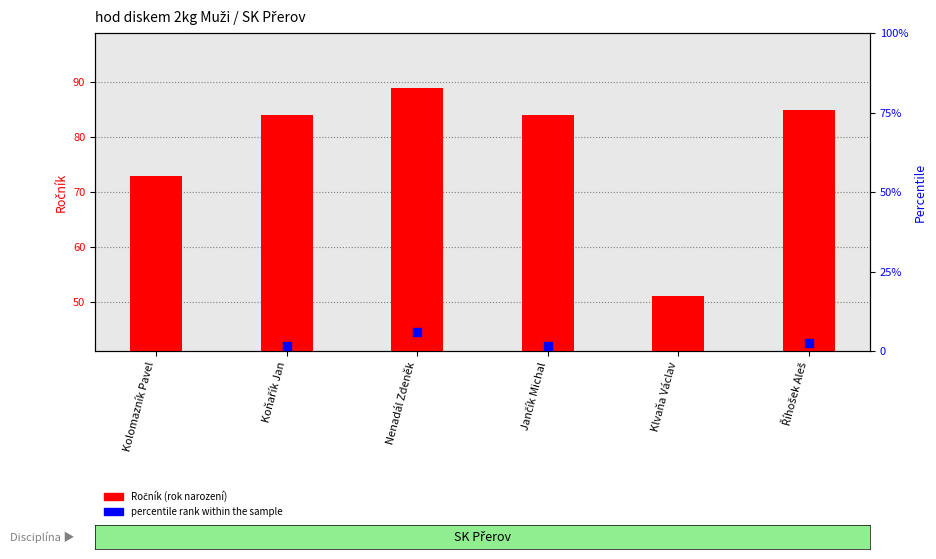

Which series has the largest total across all categories?

Ročník